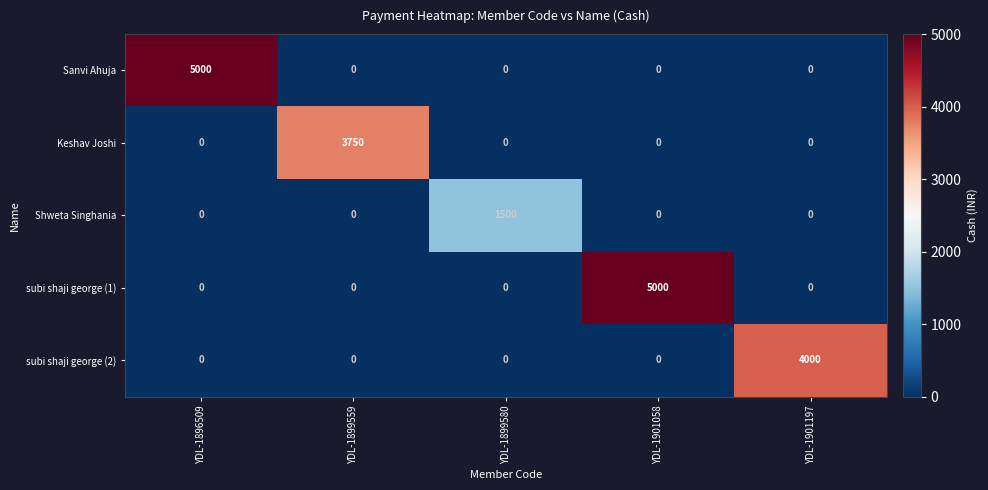

At how many categories does at least one series exceed 1358?

5